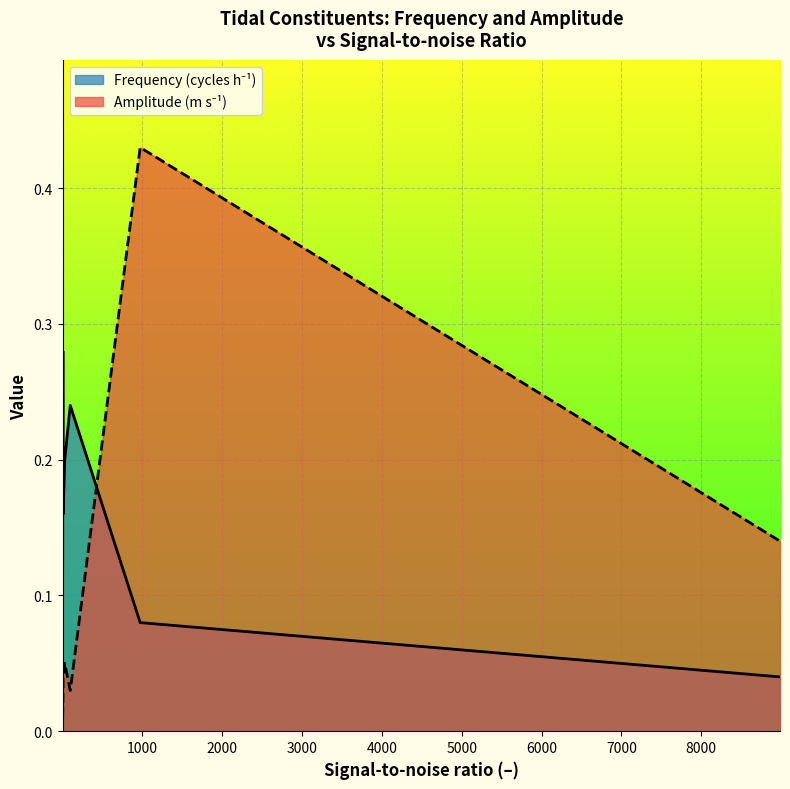

What is the total value across all series at 4?

0.3